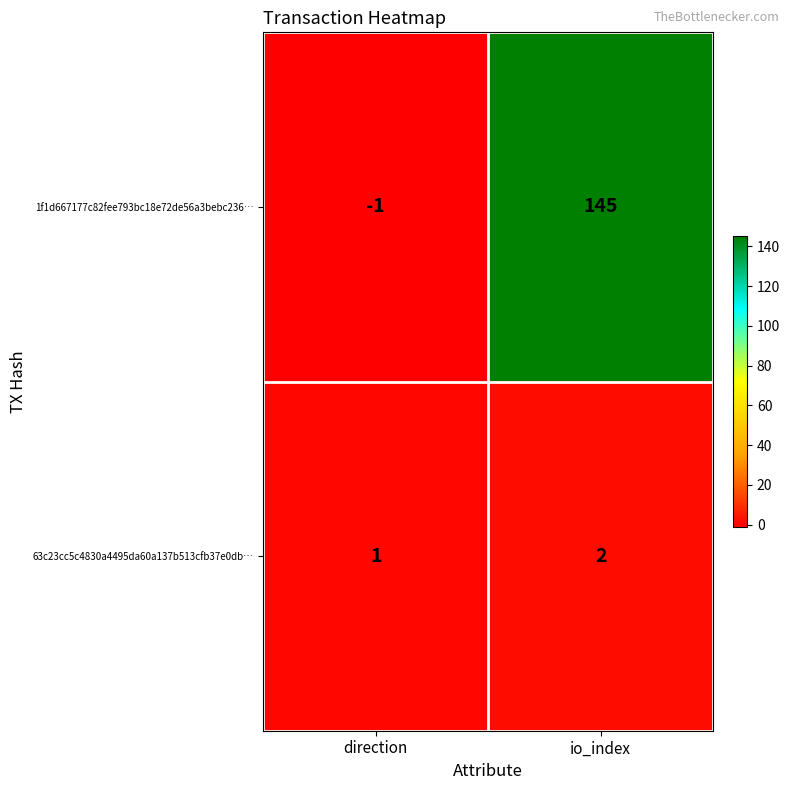

What is the average value of the 1f1d667177c82fee793bc18e72de56a3bebc236… series?

72